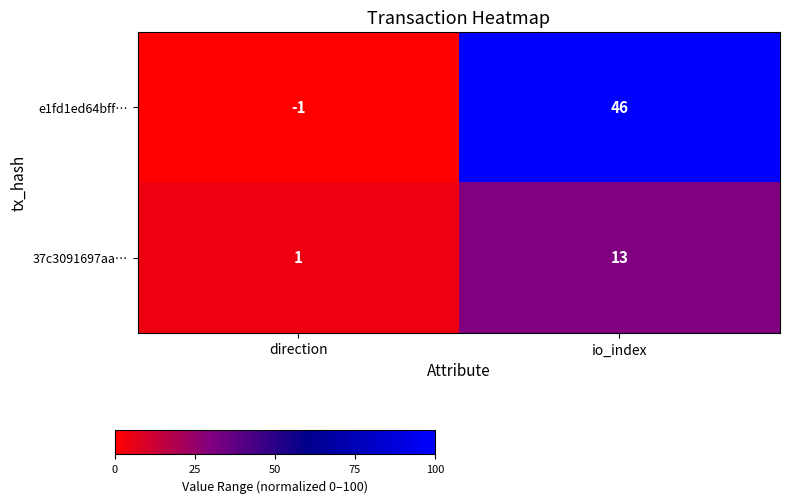

Reading left to right, list all the values displayed in this chart.

e1fd1ed64bff…: direction=-1	io_index=46
37c3091697aa…: direction=1	io_index=13